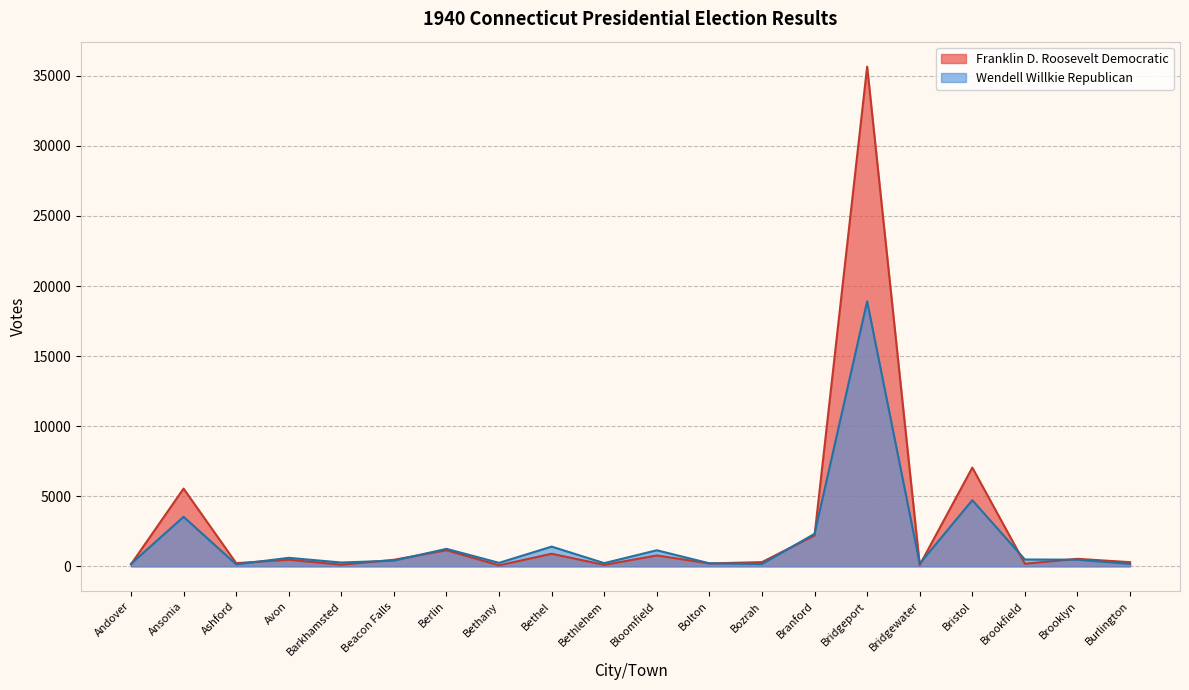

What is the maximum value shown in the chart?

35653